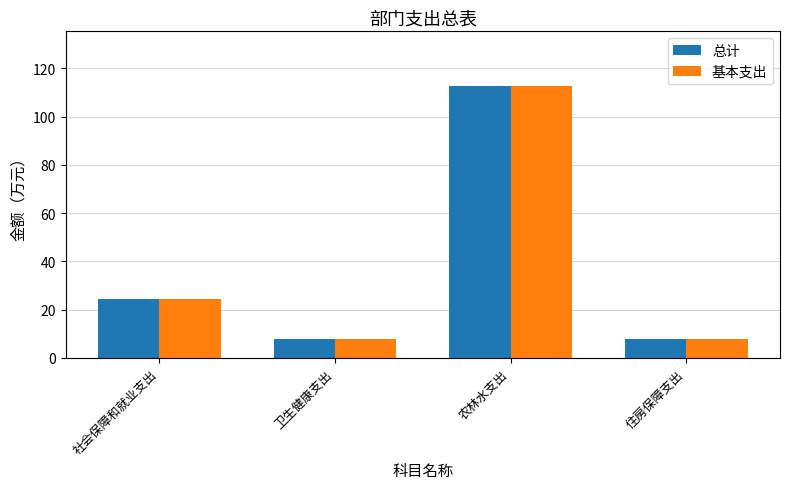

Is the value of 总计 at 卫生健康支出 greater than the value of 基本支出 at 社会保障和就业支出?

No